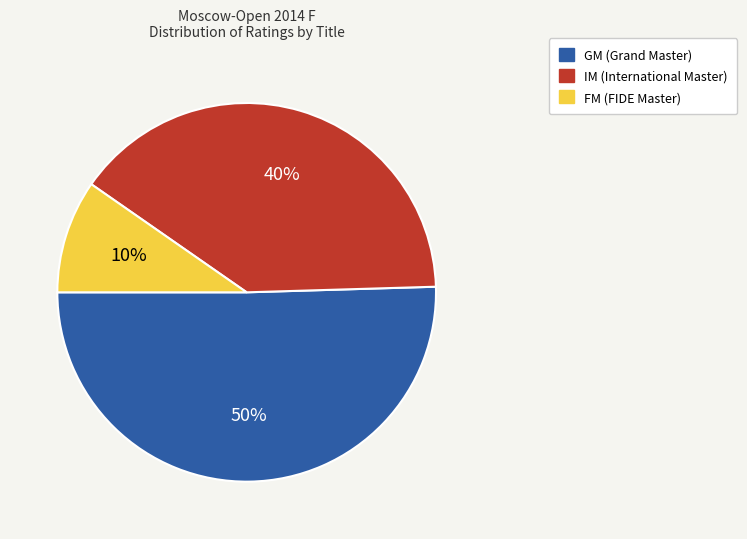

To the nearest percent, what is the average slice percentage?

33%